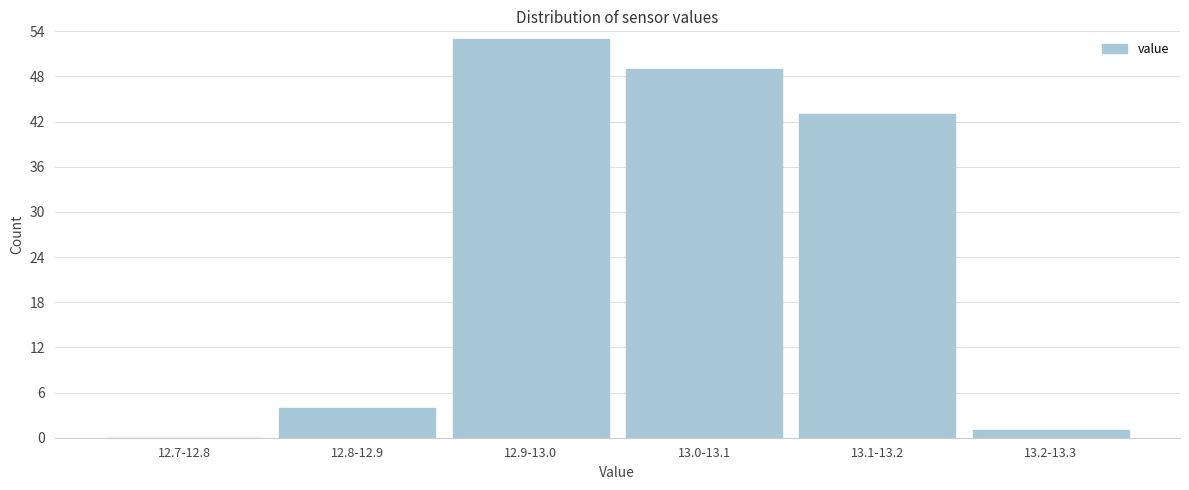

Reading right to left, list all the values displayed in this chart.

13.2-13.3=1	13.1-13.2=43	13.0-13.1=49	12.9-13.0=53	12.8-12.9=4	12.7-12.8=0